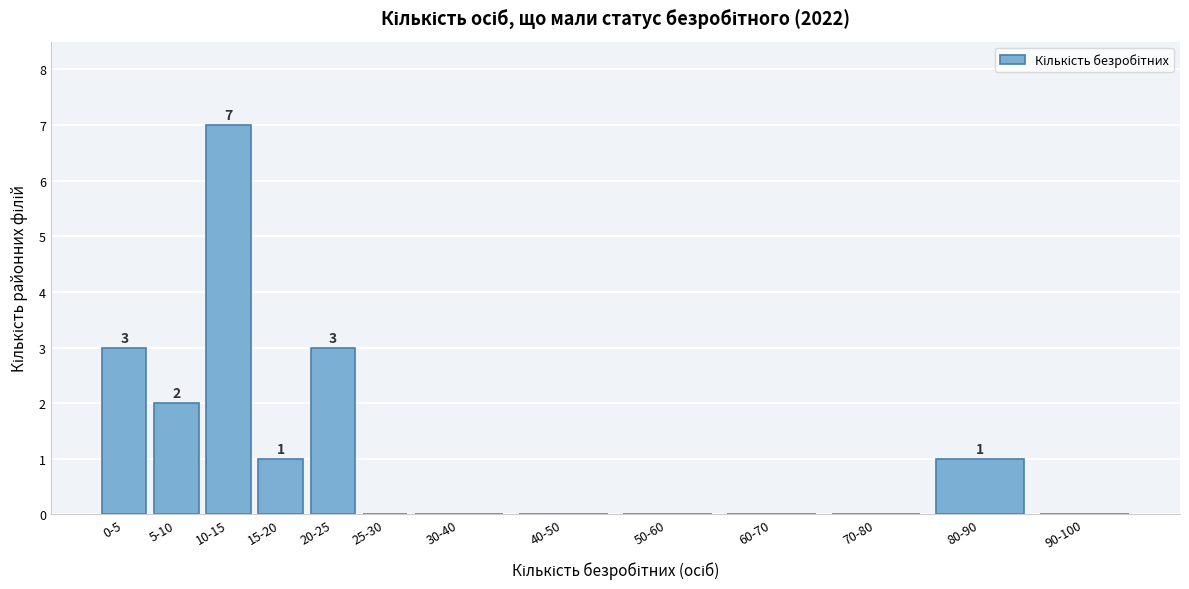

Reading left to right, what are all the values shown in this chart?

0-5=3	5-10=2	10-15=7	15-20=1	20-25=3	25-30=0	30-40=0	40-50=0	50-60=0	60-70=0	70-80=0	80-90=1	90-100=0